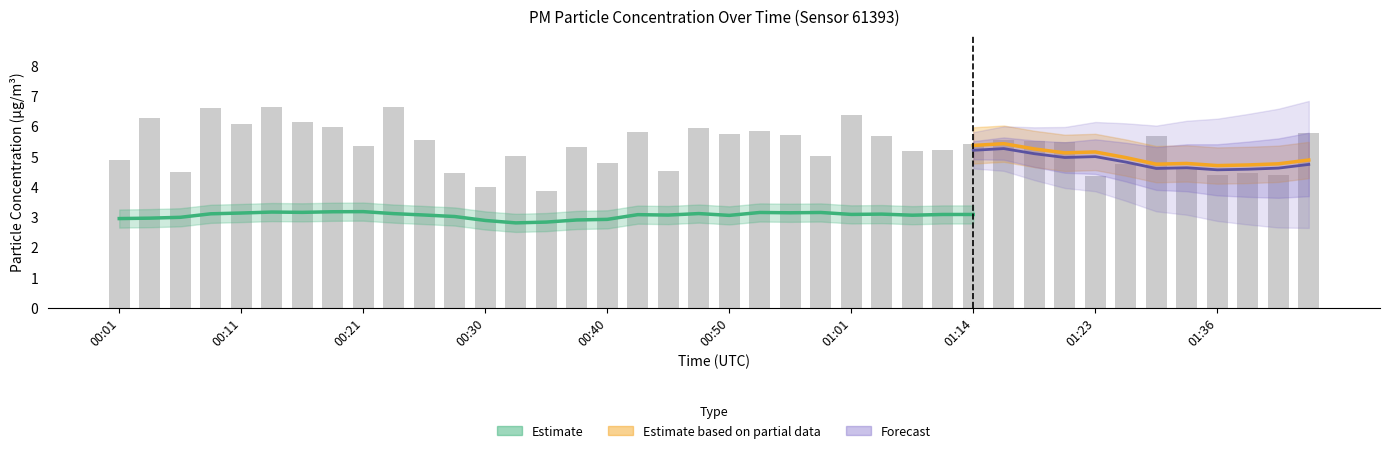

Which label corresponds to the smallest value in the chart?

00:35